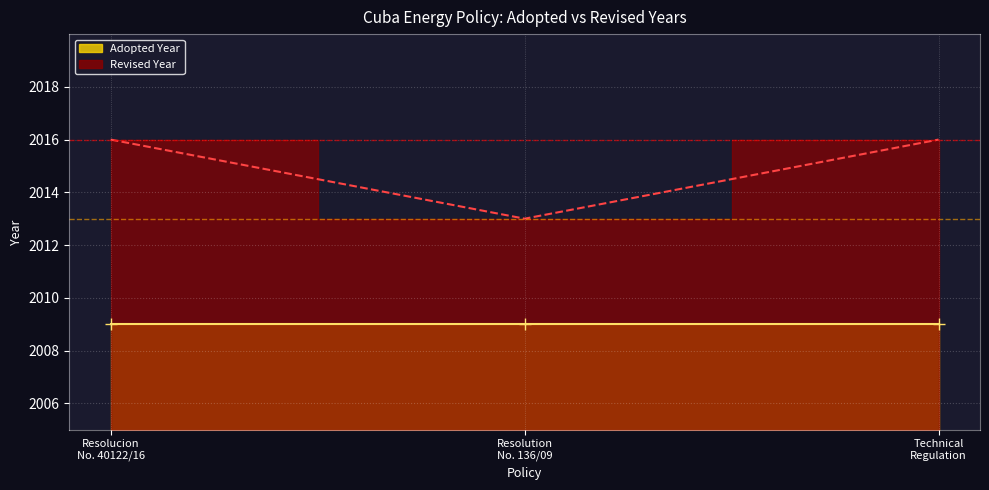

The value at Resolucion No. 40122/16 is 2016. True or false?

True